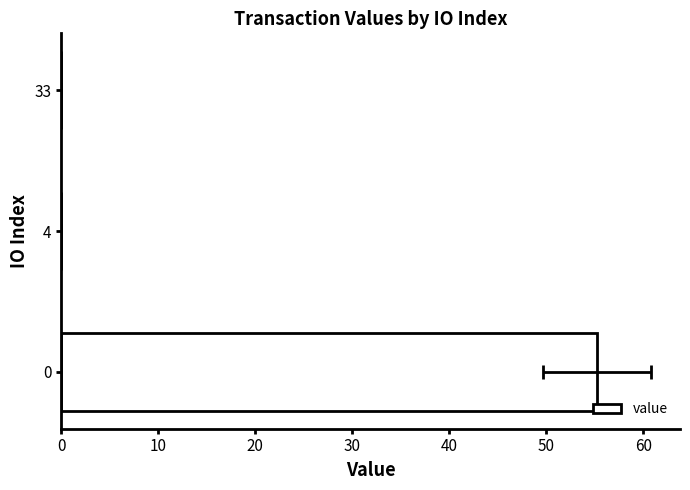

Is it true that the value at 0 is 55.2?

True